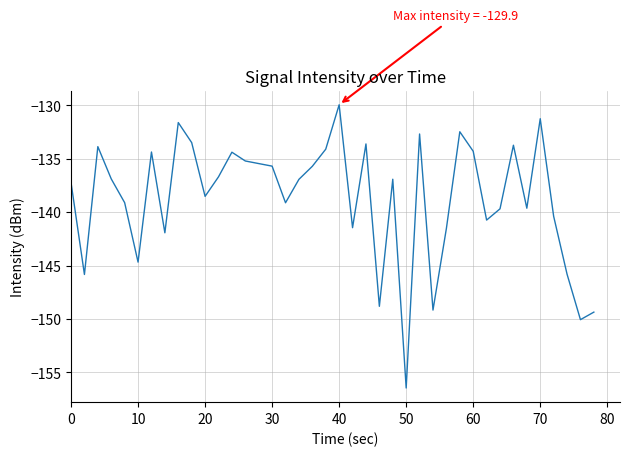

What is the difference between the maximum and minimum values?

26.5